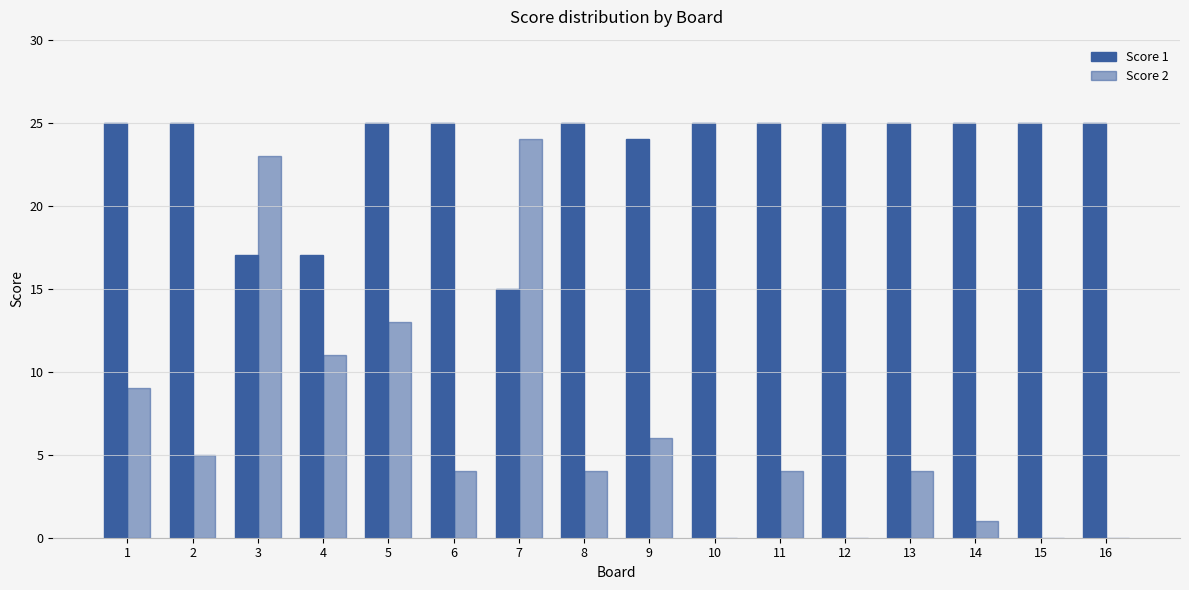

What is the value of the Score 1 bar at the 9th from the left?

24